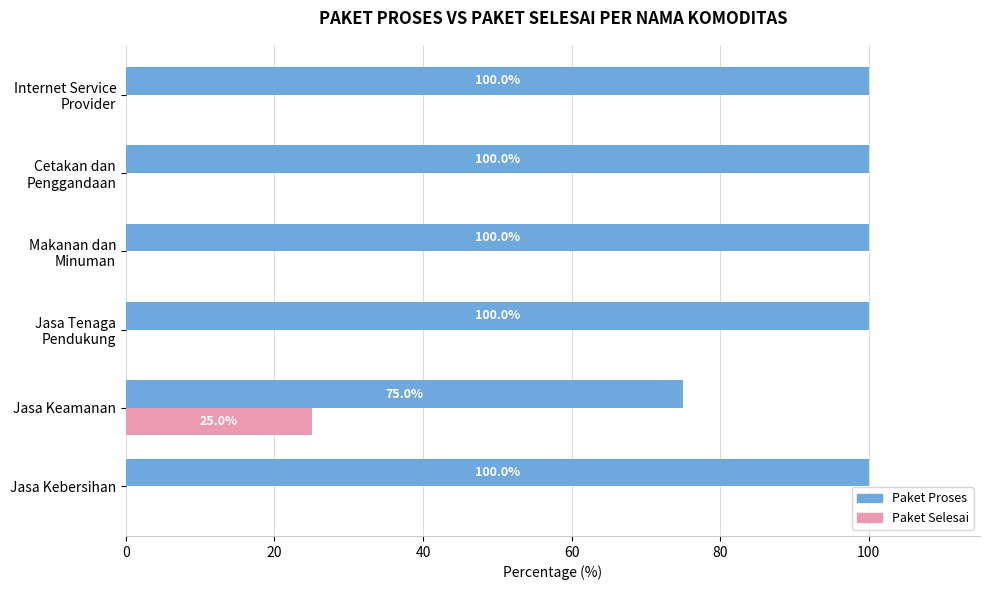

Which series has the largest total across all categories?

Paket Proses